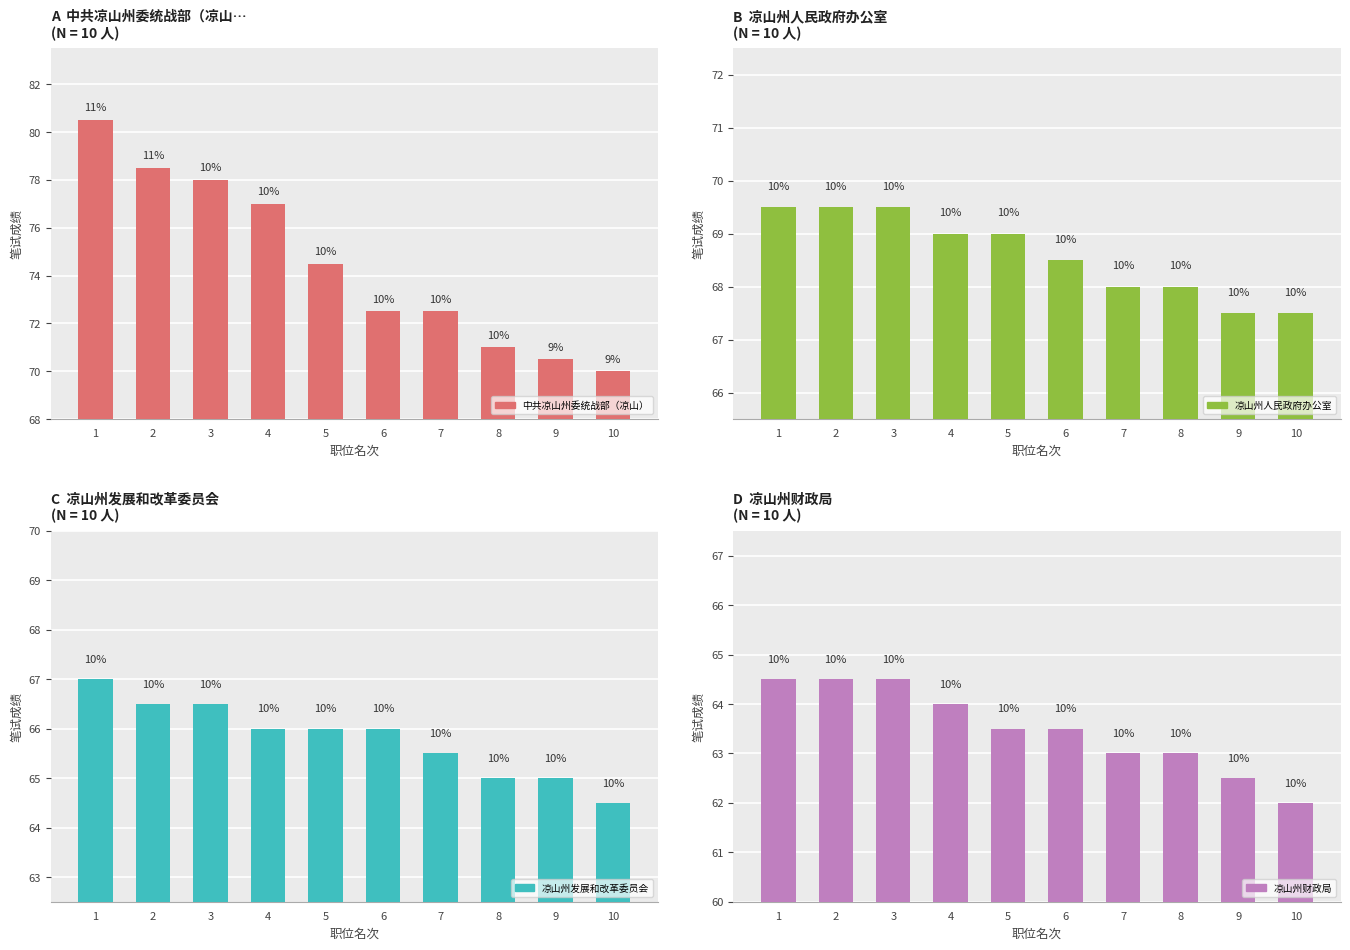

How many series are shown in this chart?

4